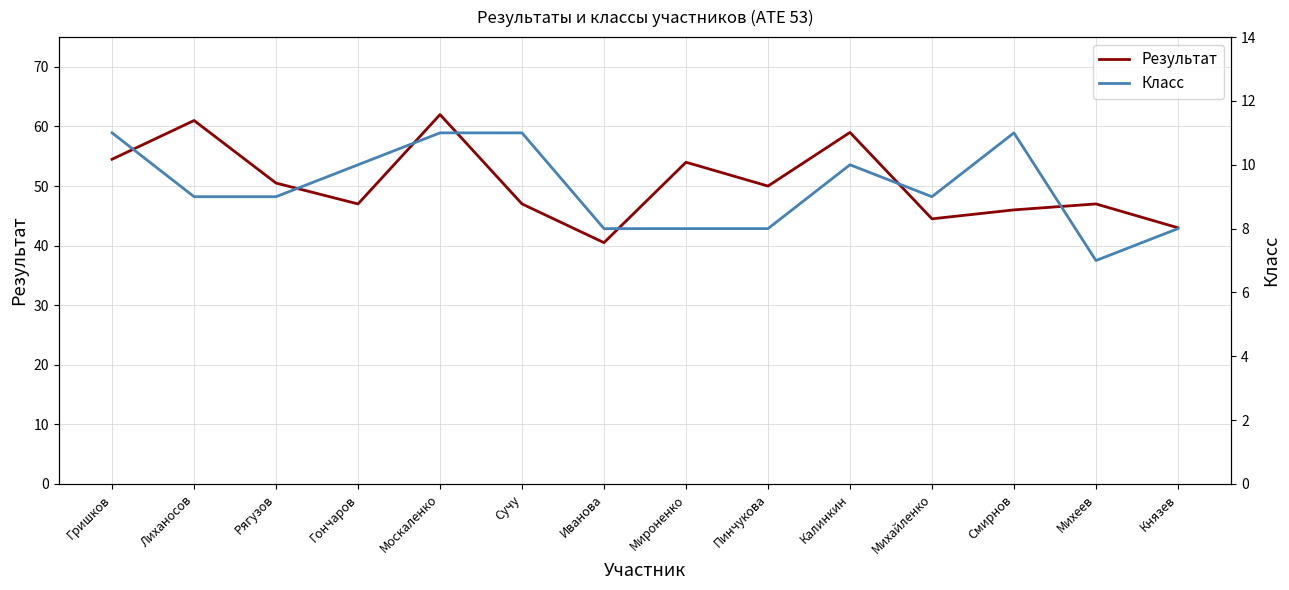

What is the approximate value of Класс at Гришков?

11.0